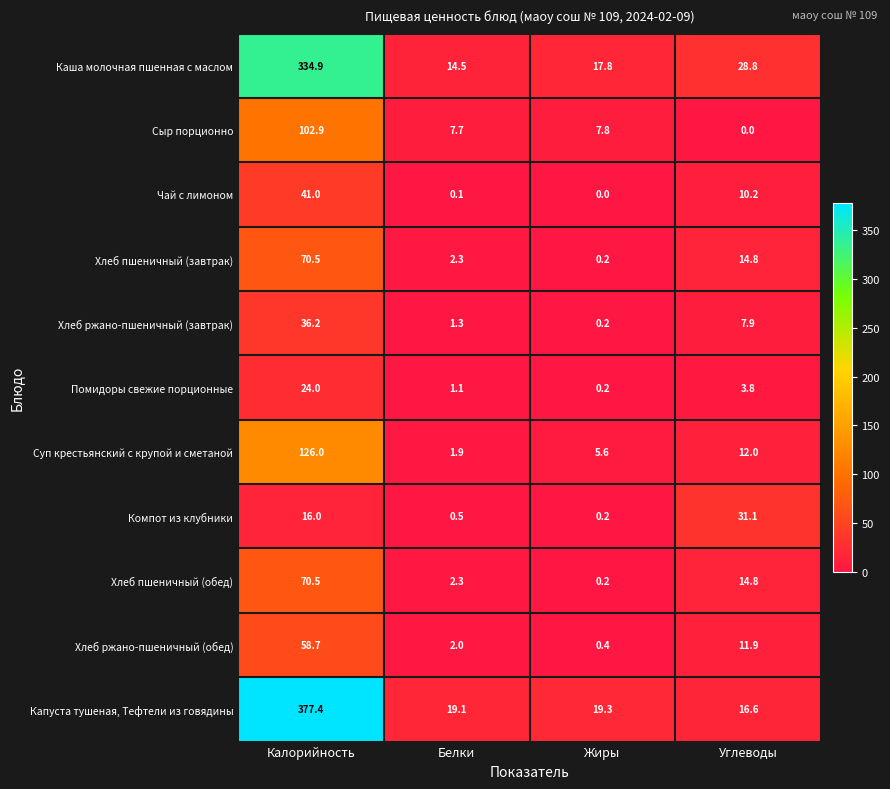

How many categories are shown in the chart?

4